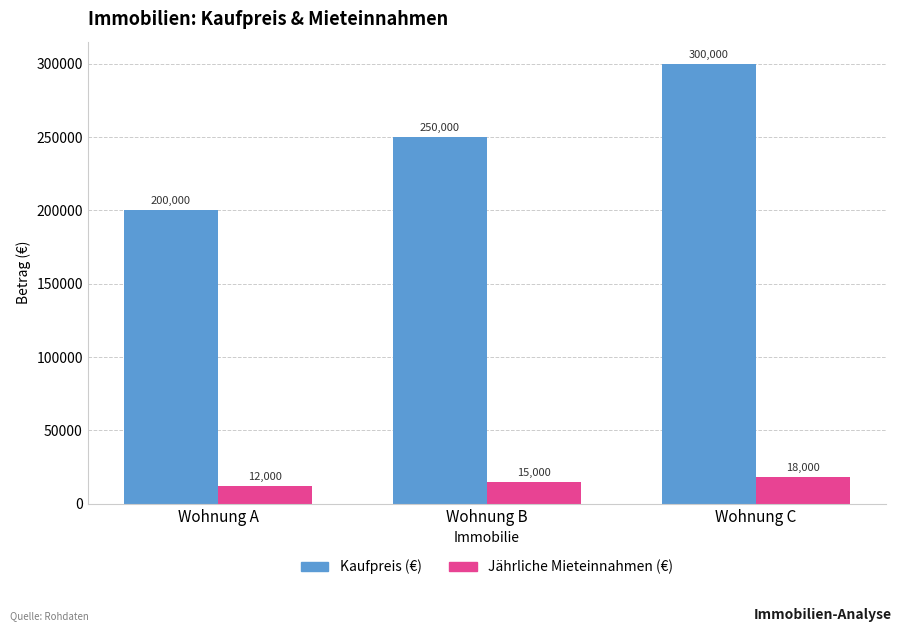

What is the sum of the Kaufpreis (€) values at Wohnung C and Wohnung A?

500000